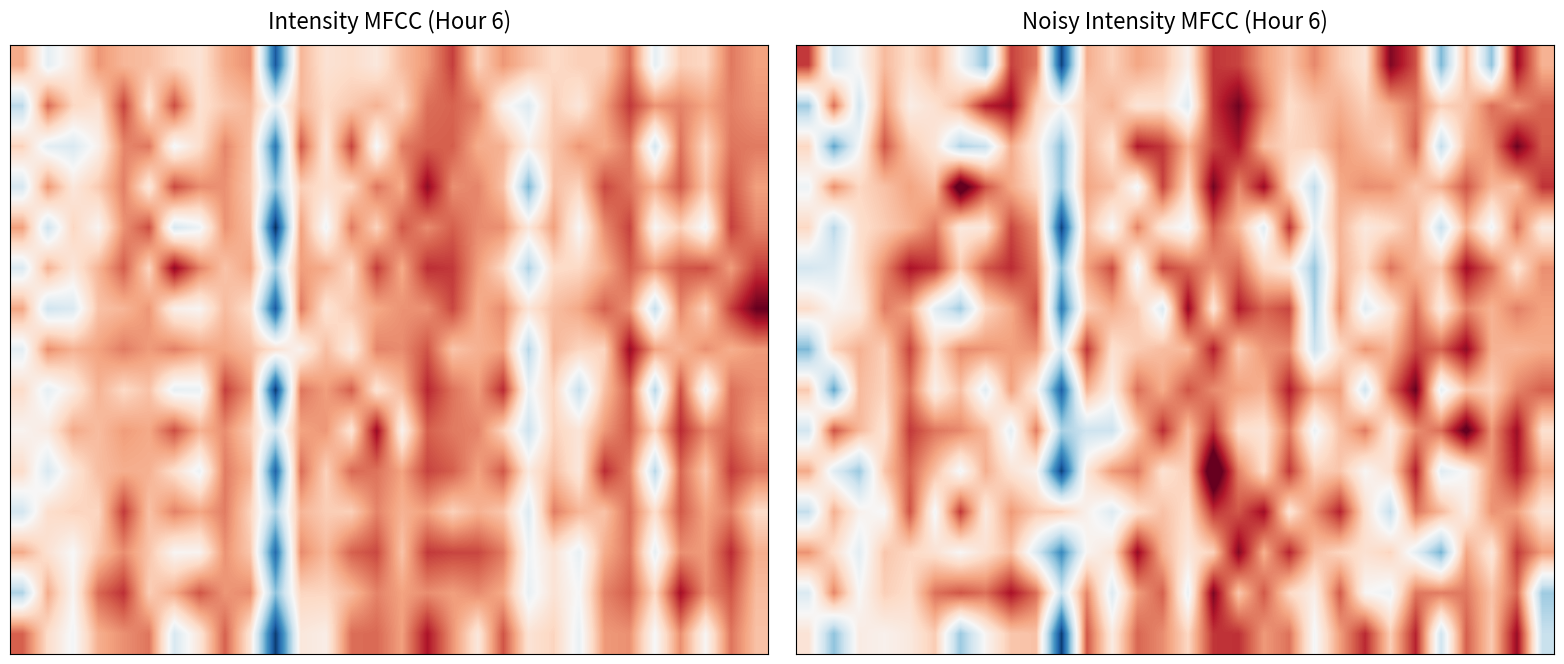

Between 12 and 15, which is larger?

12